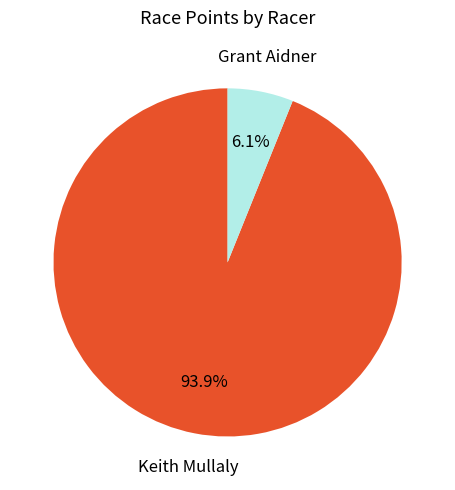

To the nearest percent, what is the difference between the largest and smallest slice percentages?

88%